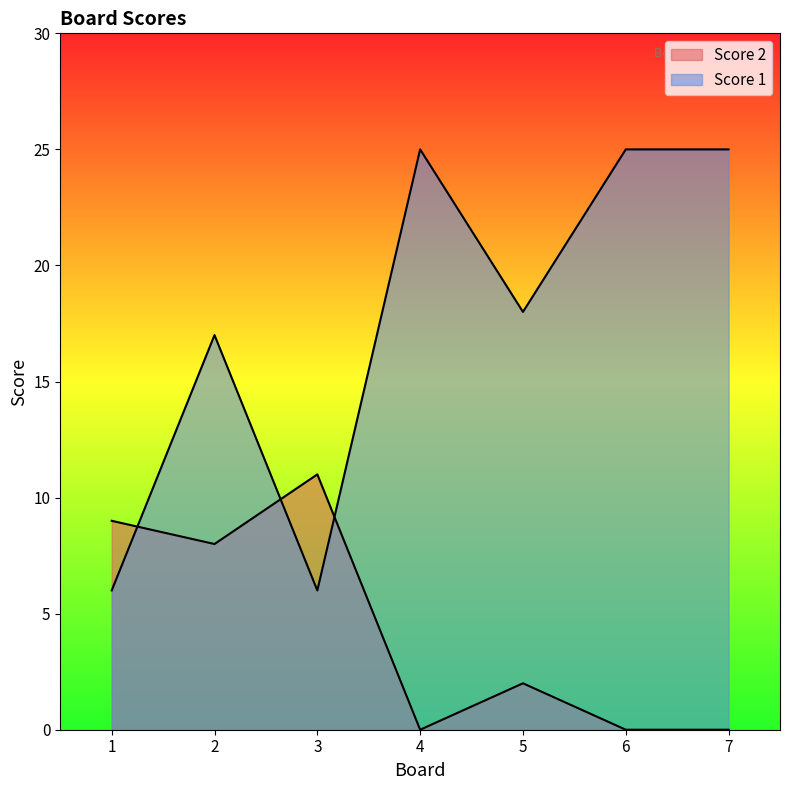

Reading left to right, transcribe all the data shown in this chart.

Score 2: 9	8	11	0	2	0	0
Score 1: 6	17	6	25	18	25	25